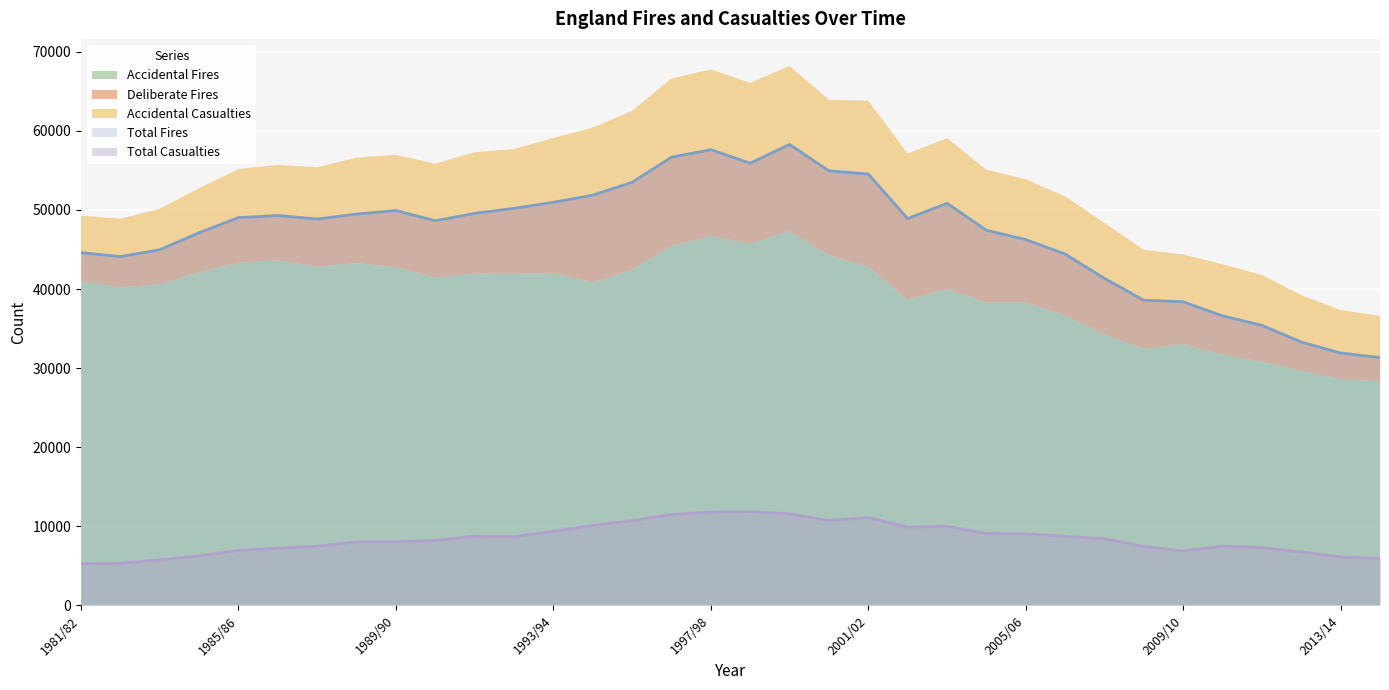

In Accidental Casualties, how many points are higher than both neighbors (excluding endpoints)?

6